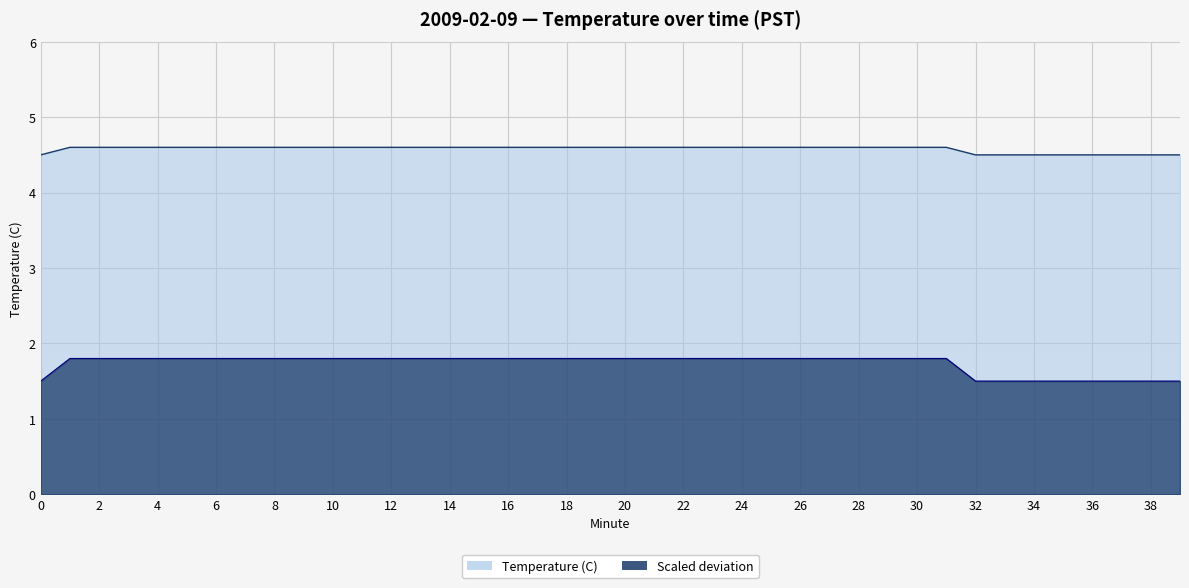

Is it true that Temperature (C) equals 4.6 at 9?

True